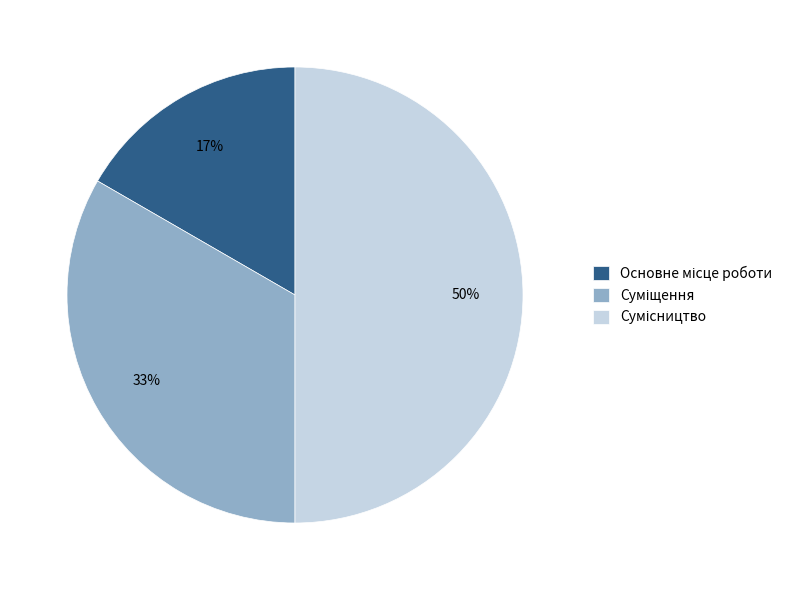

To the nearest percent, what is the difference between the largest and smallest slice percentages?

33%